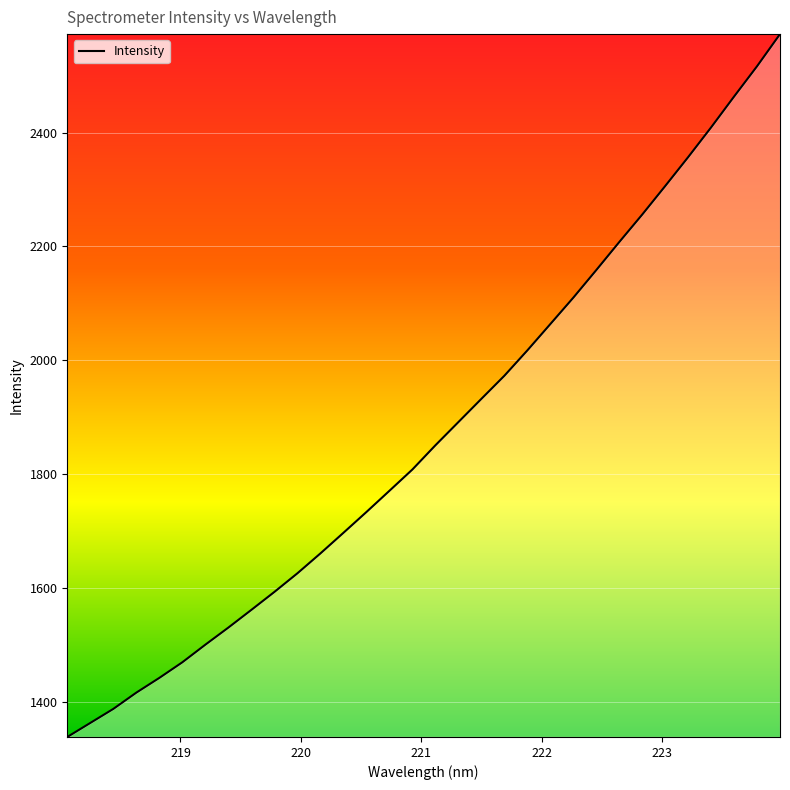

What is the difference between the maximum and second lowest values?

1209.6